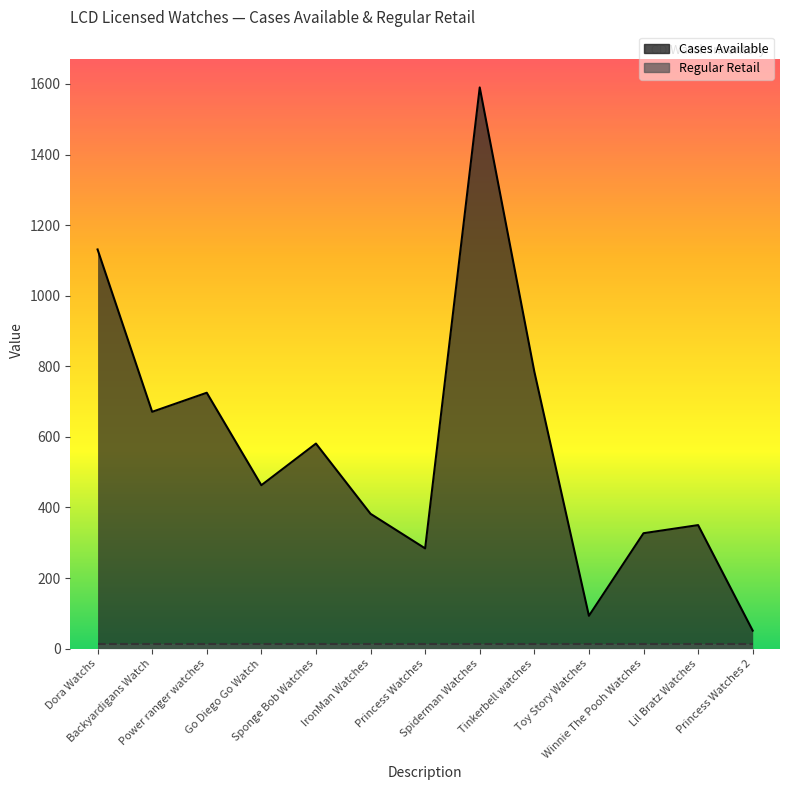

Read the value at Toy Story Watches, to the nearest 50.

100